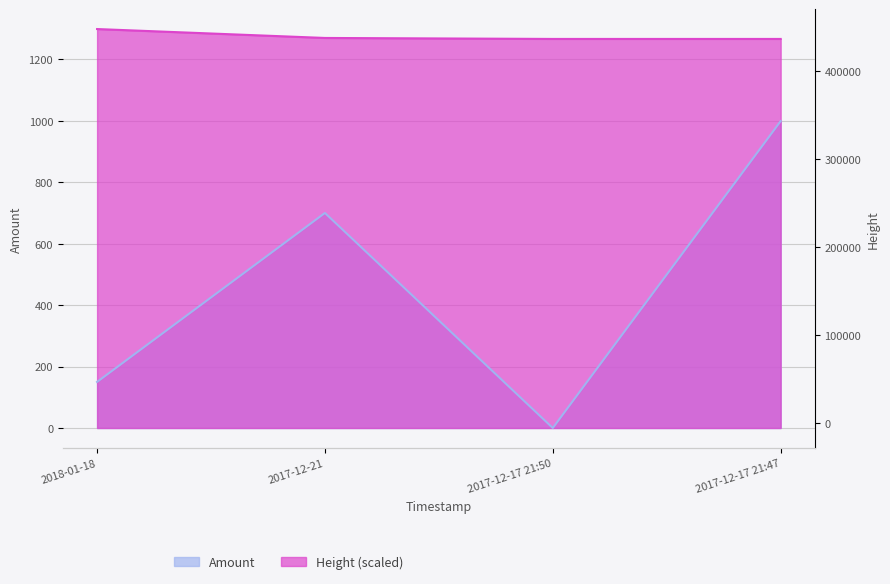

What is the difference between the Amount values at 2017-12-17 21:47 and 2018-01-18?

849.0